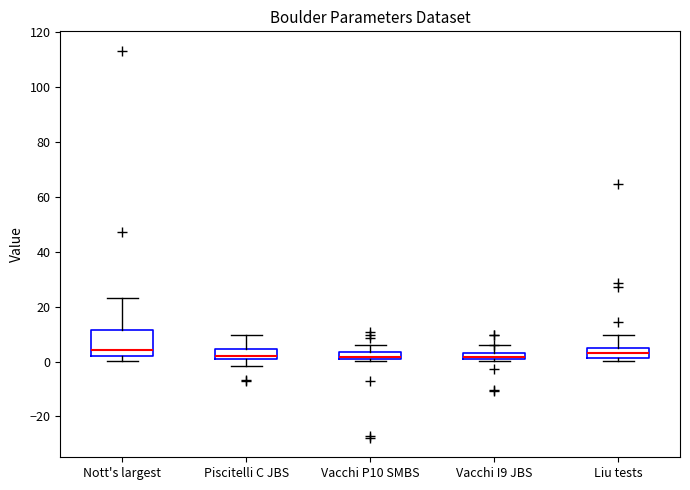

Where is the lower edge of the box for Nott's largest on the y-axis? The values are not printed on the chart, so give them approximately, as read against the axis.

2